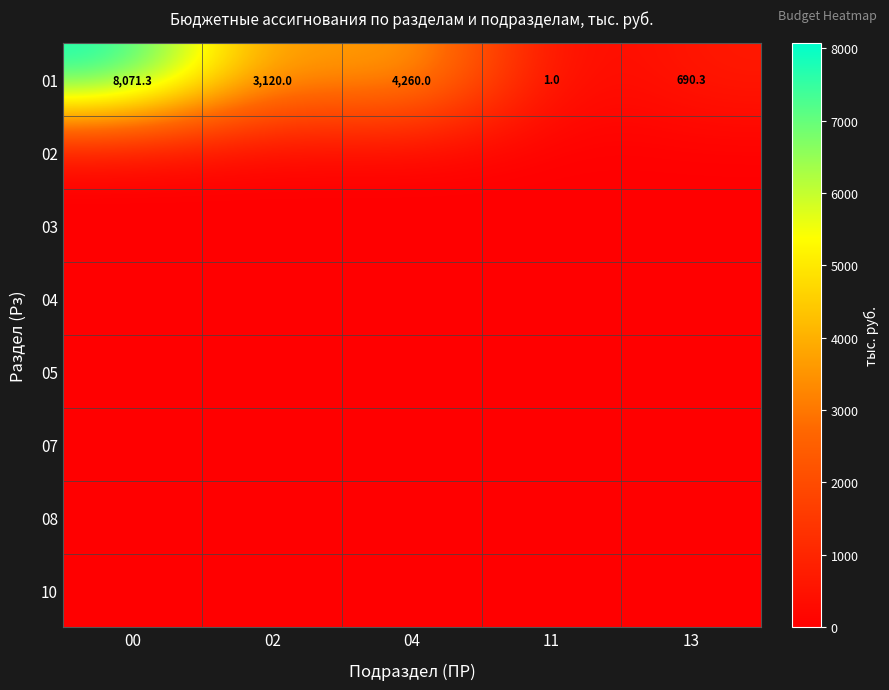

The value of 01 at 02 is 4929.2. True or false?

False